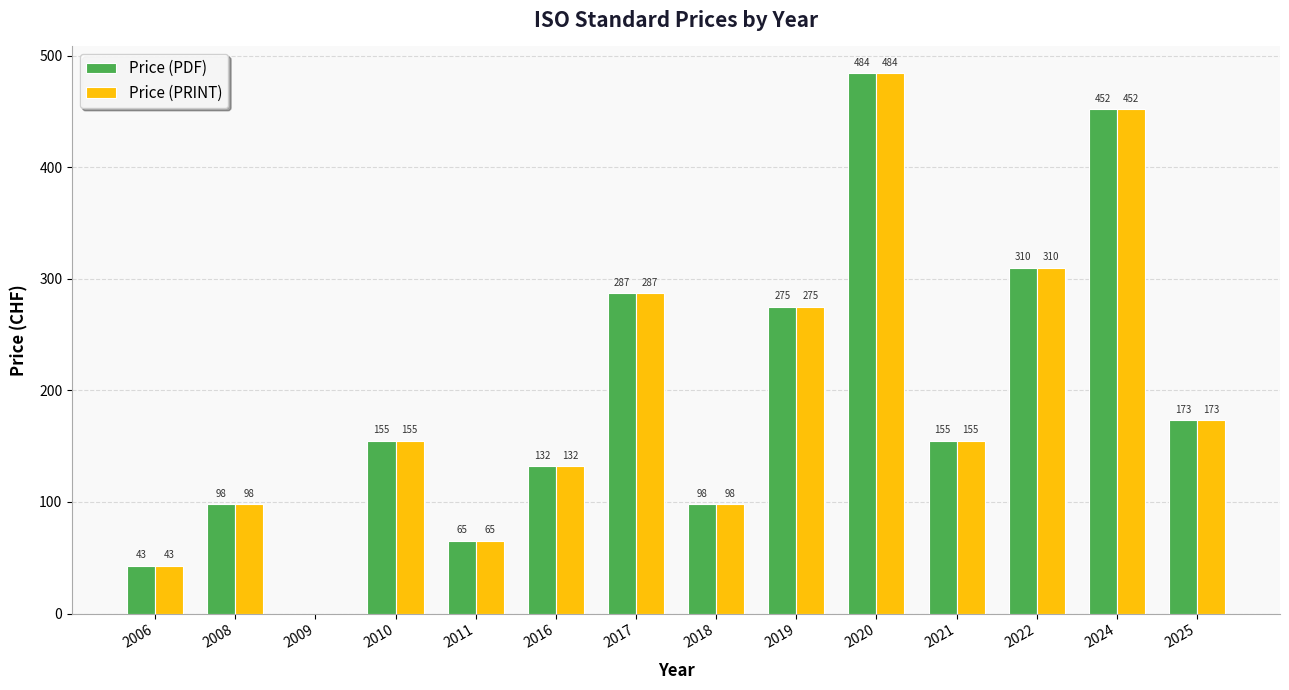

Are the bars horizontal?

No